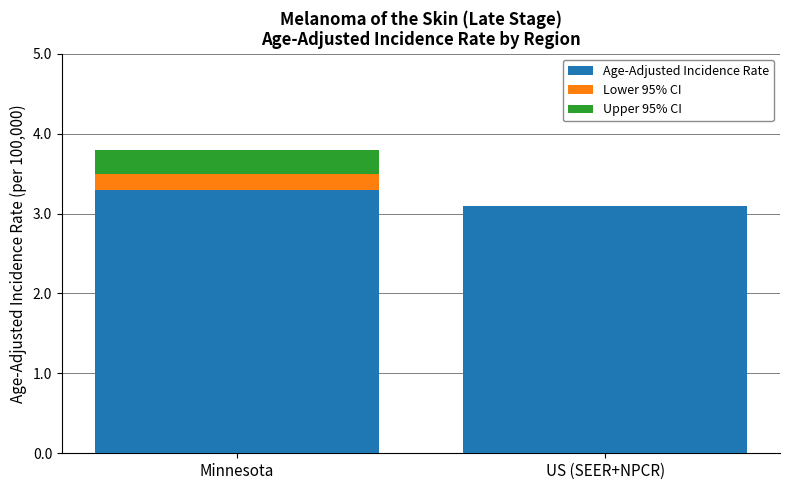

What is the sum of the Age-Adjusted Incidence Rate values at US (SEER+NPCR) and Minnesota?

6.4